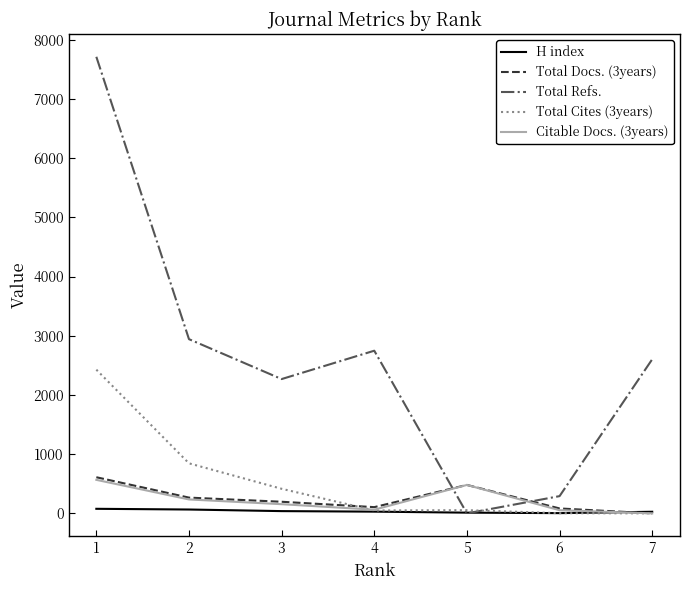

What is the difference between the highest and lowest values at 3?

2230